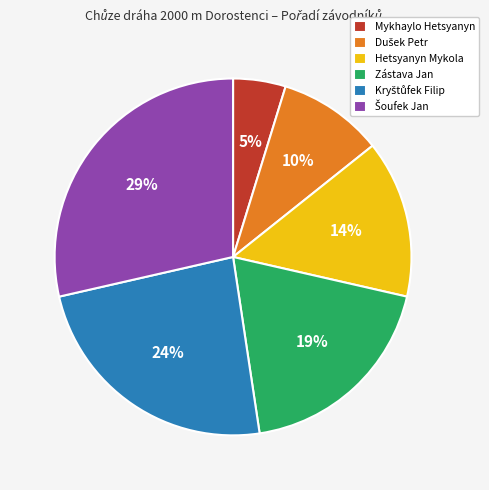

Does any single category account for the majority?

No